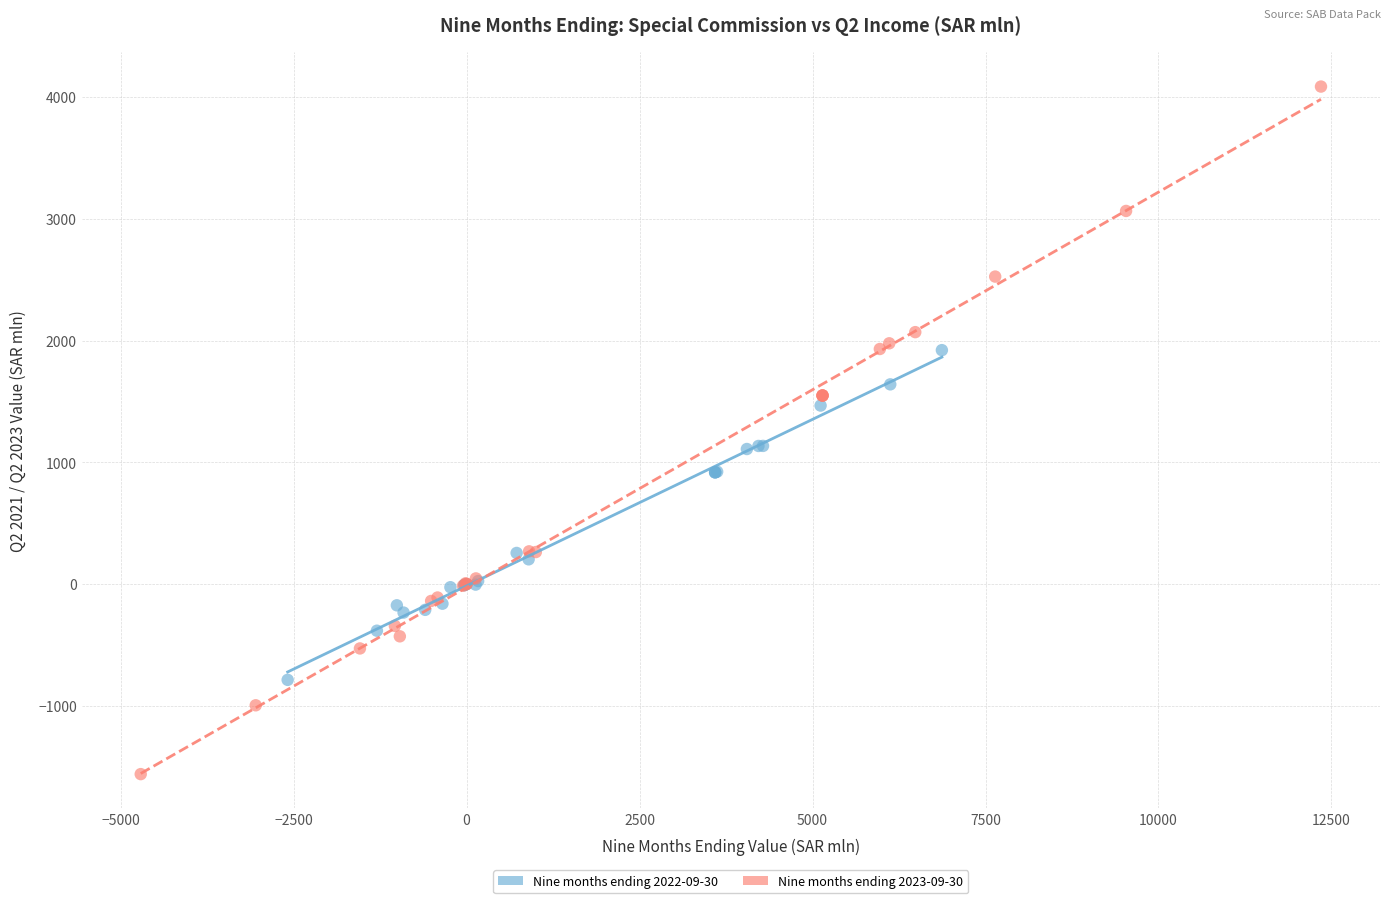

Which series reaches the maximum Y coordinate?

Nine months ending 2023-09-30